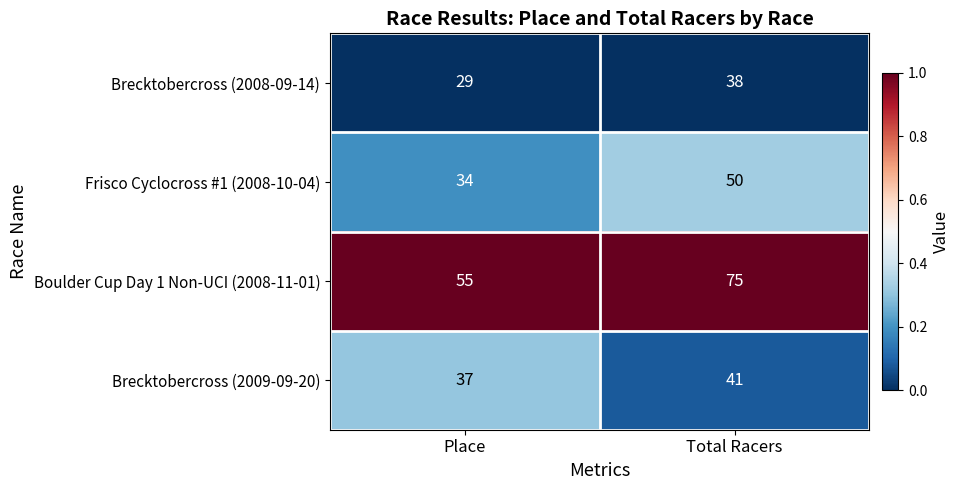

Where is Brecktobercross (2008-09-14) nearest to the value 33?

Place